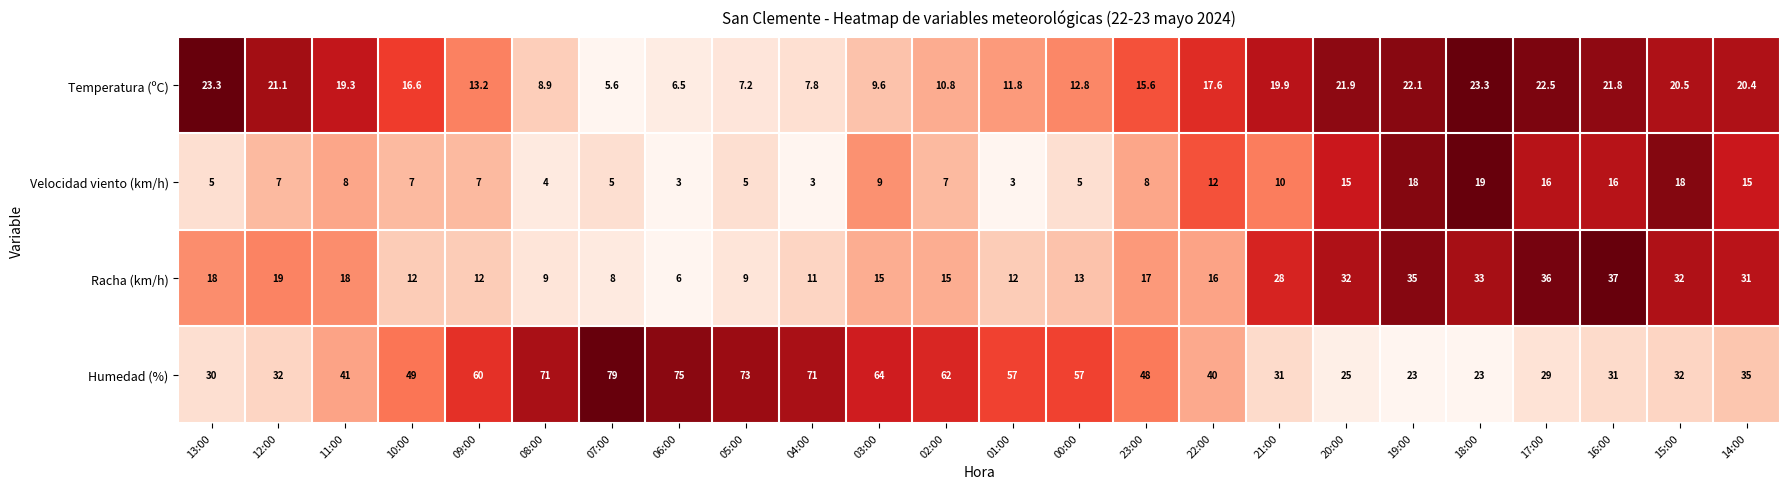

What is the difference between the Temperatura (ºC) values at 15:00 and 12:00?

0.6